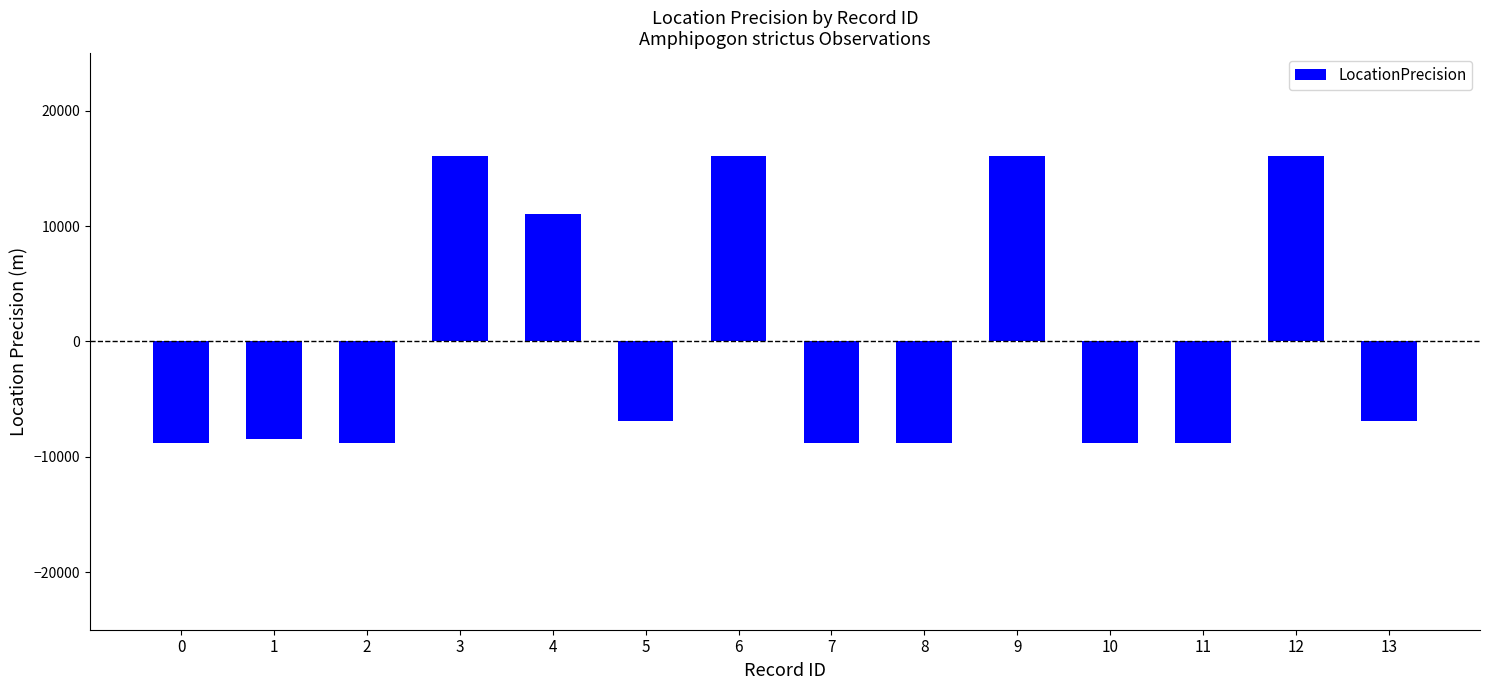

How many values exceed -6942?

5